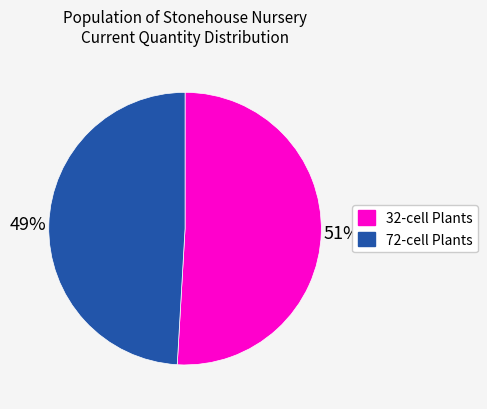

Count the number of slices in the pie.

2